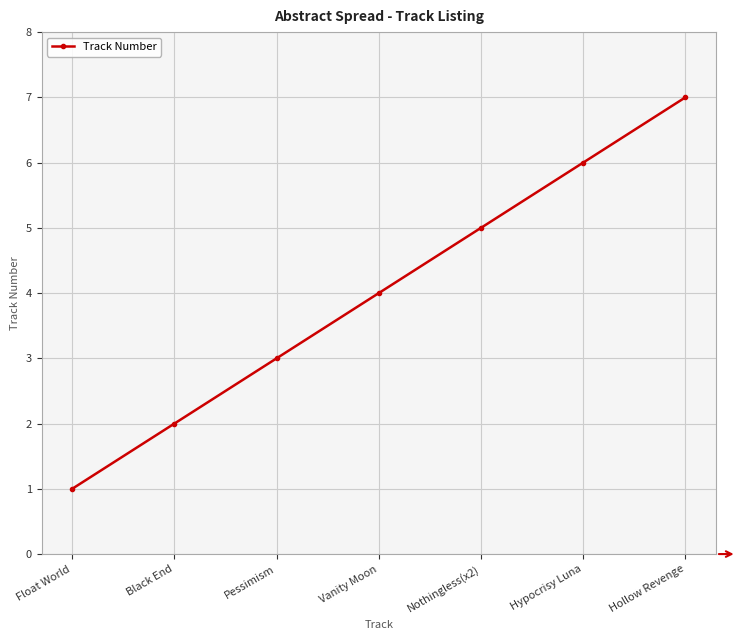

Reading right to left, extract all data points from this chart.

7	6	5	4	3	2	1